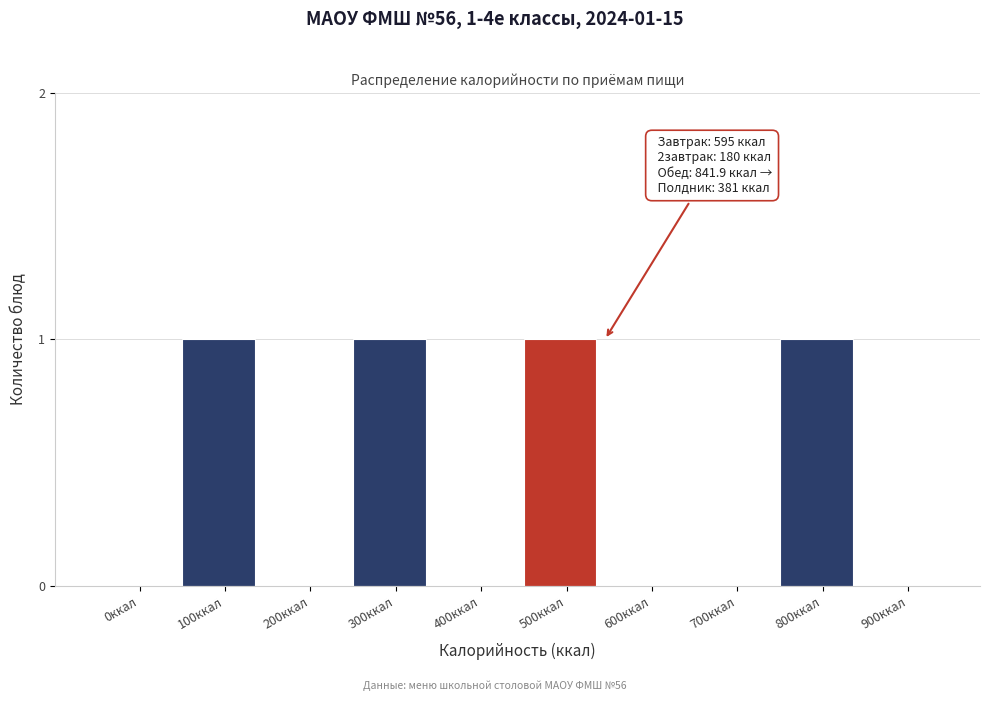

Reading right to left, extract all data points from this chart.

900ккал=0	800ккал=1	700ккал=0	600ккал=0	500ккал=1	400ккал=0	300ккал=1	200ккал=0	100ккал=1	0ккал=0